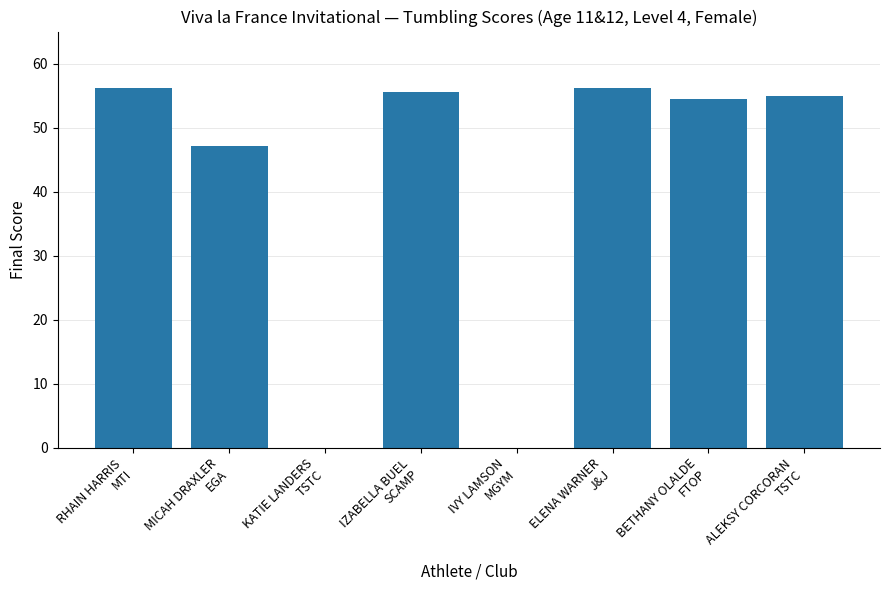

What is the maximum value shown in the chart?

56.2